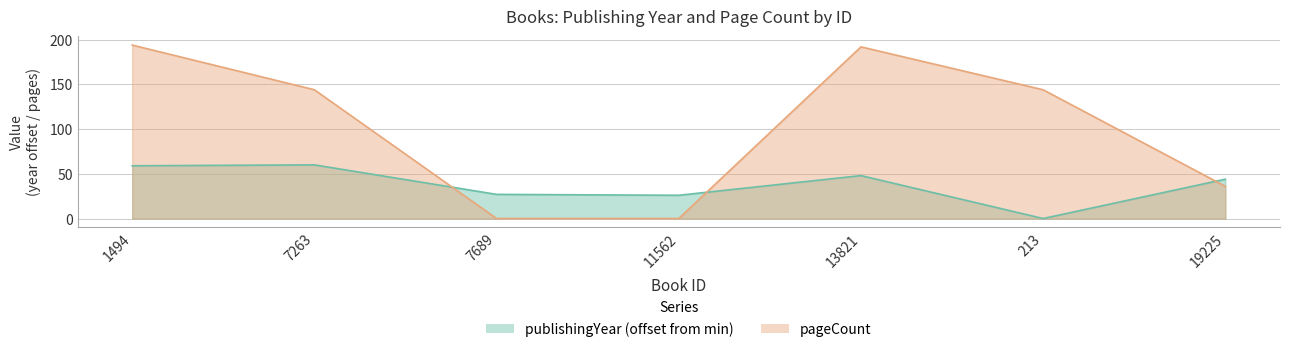

How many series are shown in this chart?

2